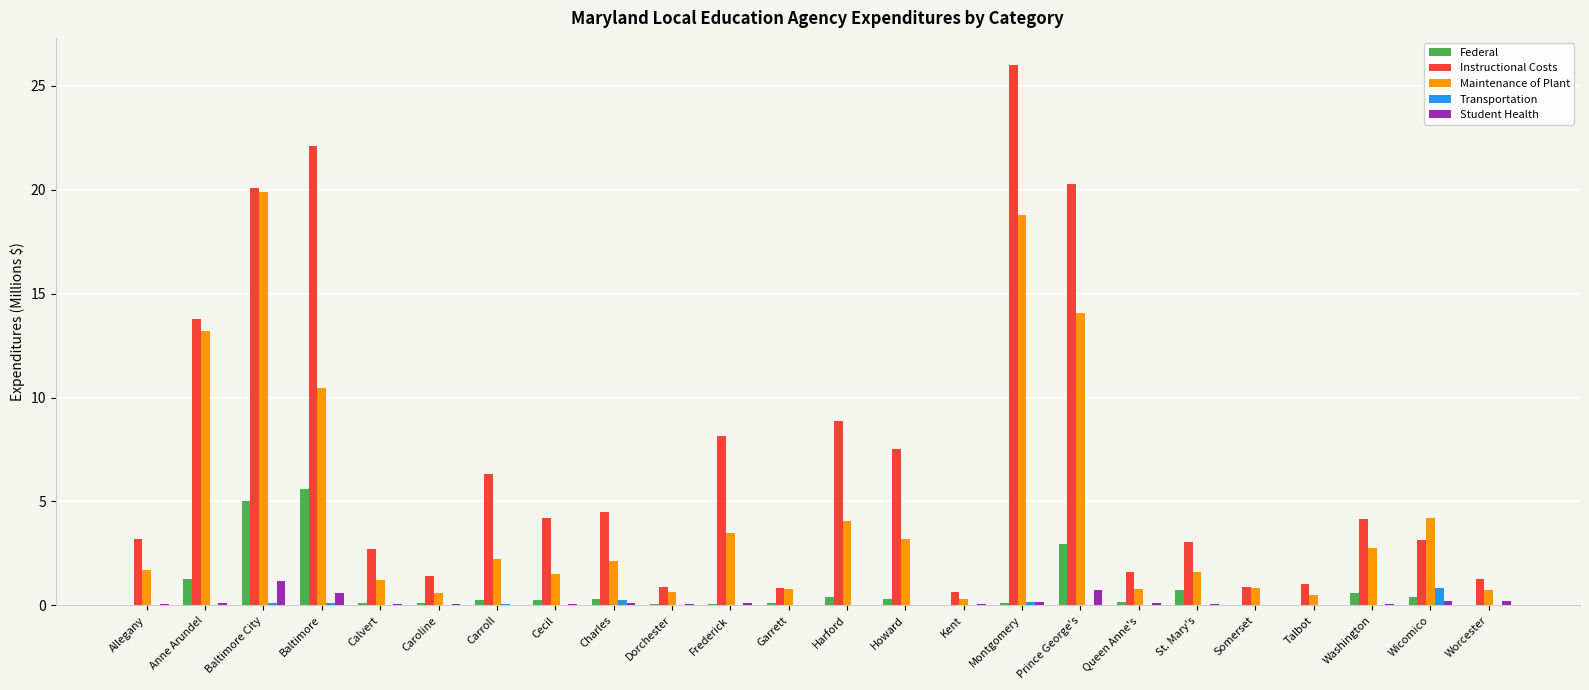

What is the total value across all series at Garrett?

1.8